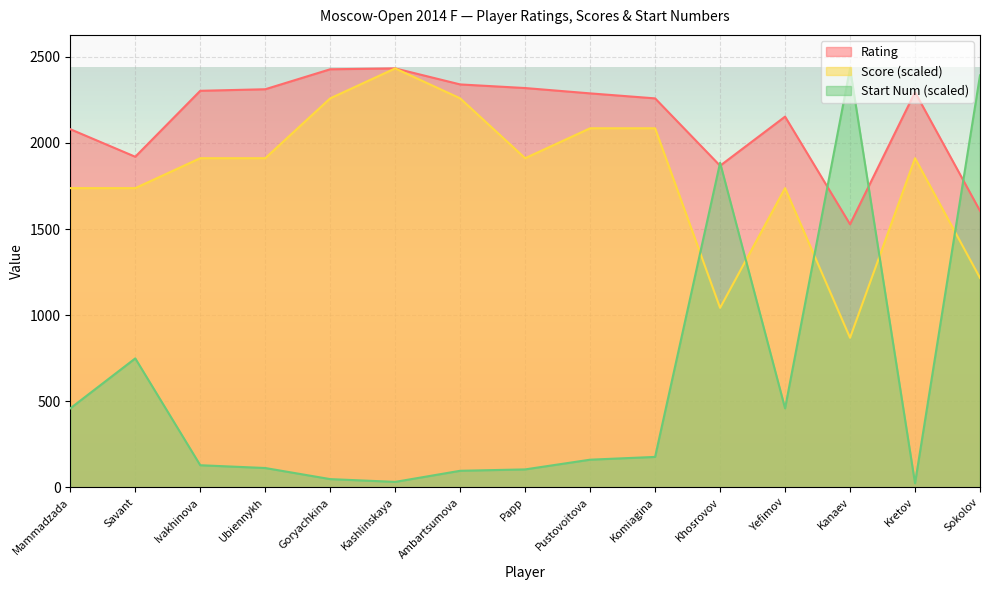

What is the difference between the maximum and minimum values in the Score series?

1564.1